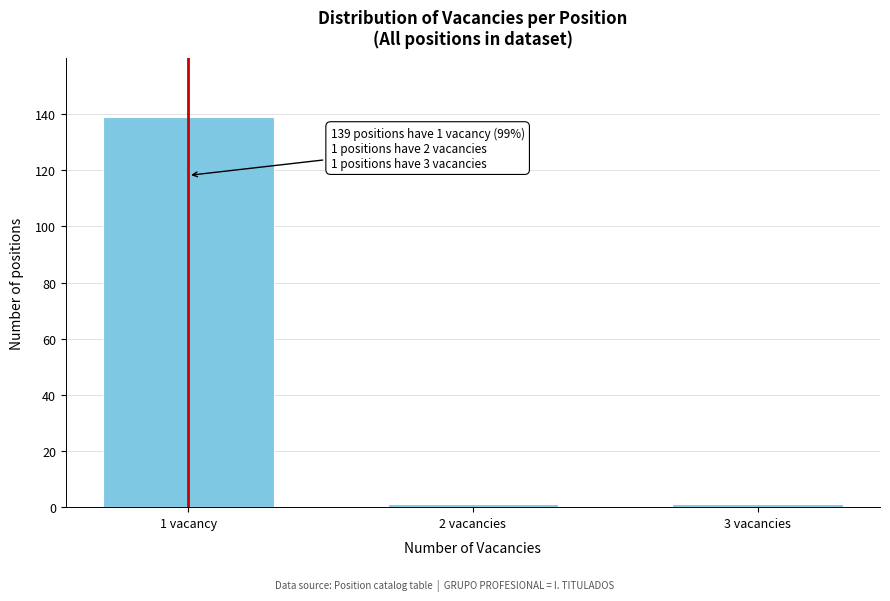

Reading left to right, transcribe all the data shown in this chart.

1 vacancy=139	2 vacancies=1	3 vacancies=1